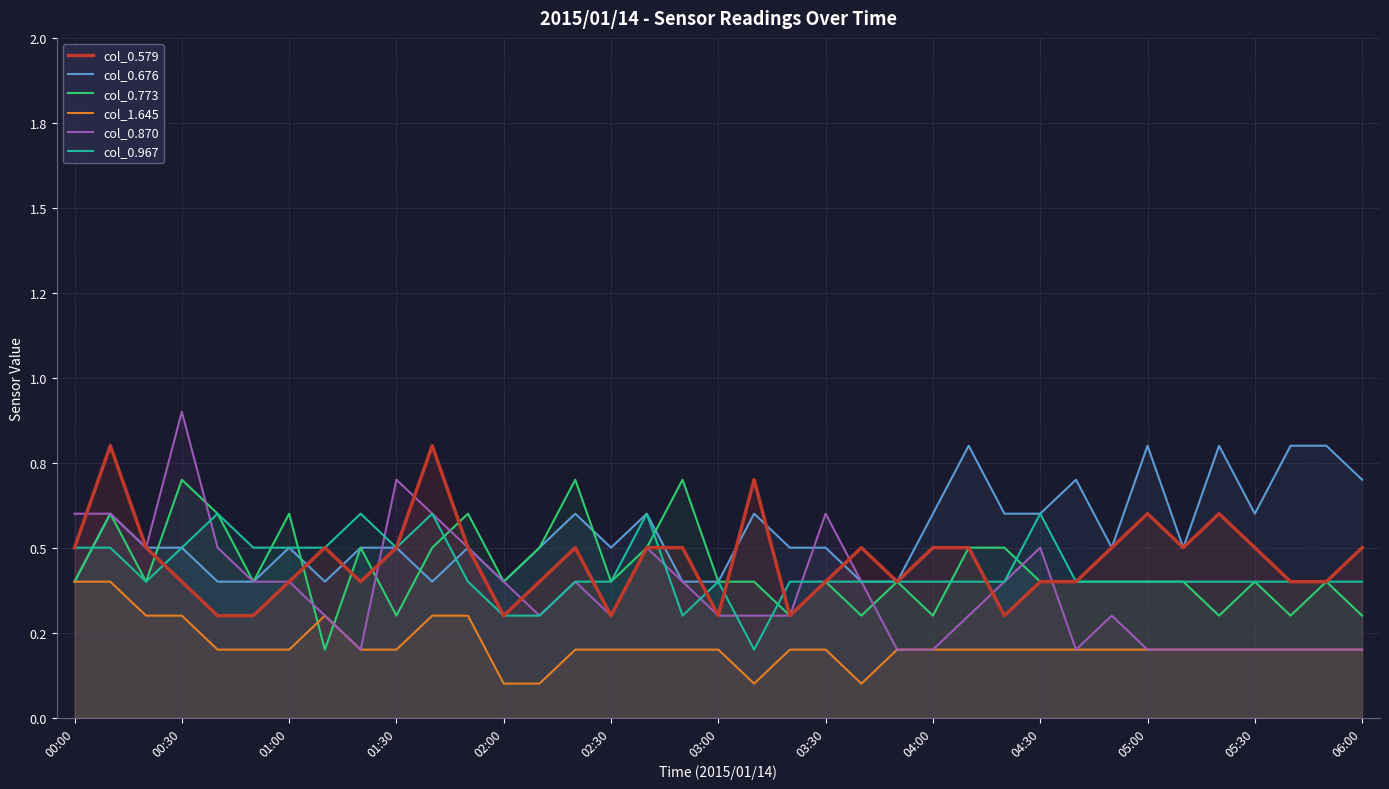

What is the approximate value of col_0.967 at 16?

0.6